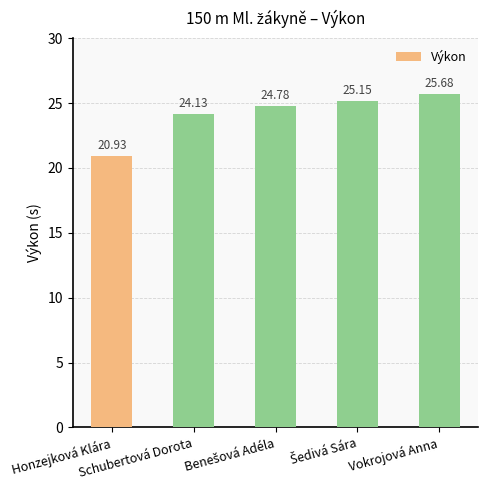

What is the maximum value shown in the chart?

25.7